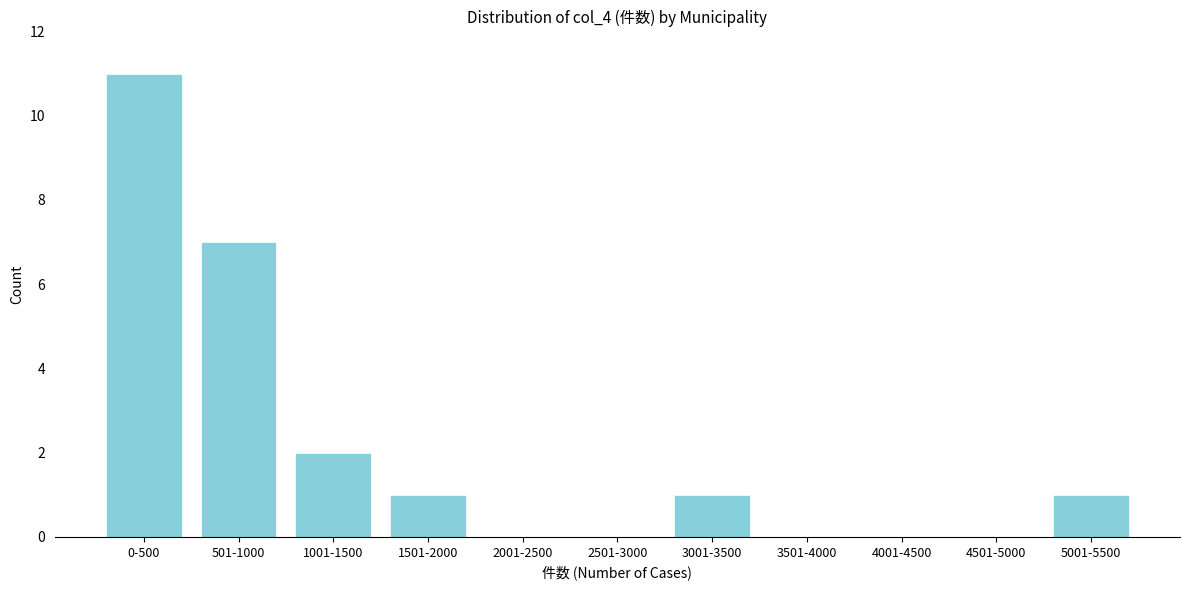

Reading left to right, extract all data points from this chart.

0-500=11	501-1000=7	1001-1500=2	1501-2000=1	2001-2500=0	2501-3000=0	3001-3500=1	3501-4000=0	4001-4500=0	4501-5000=0	5001-5500=1